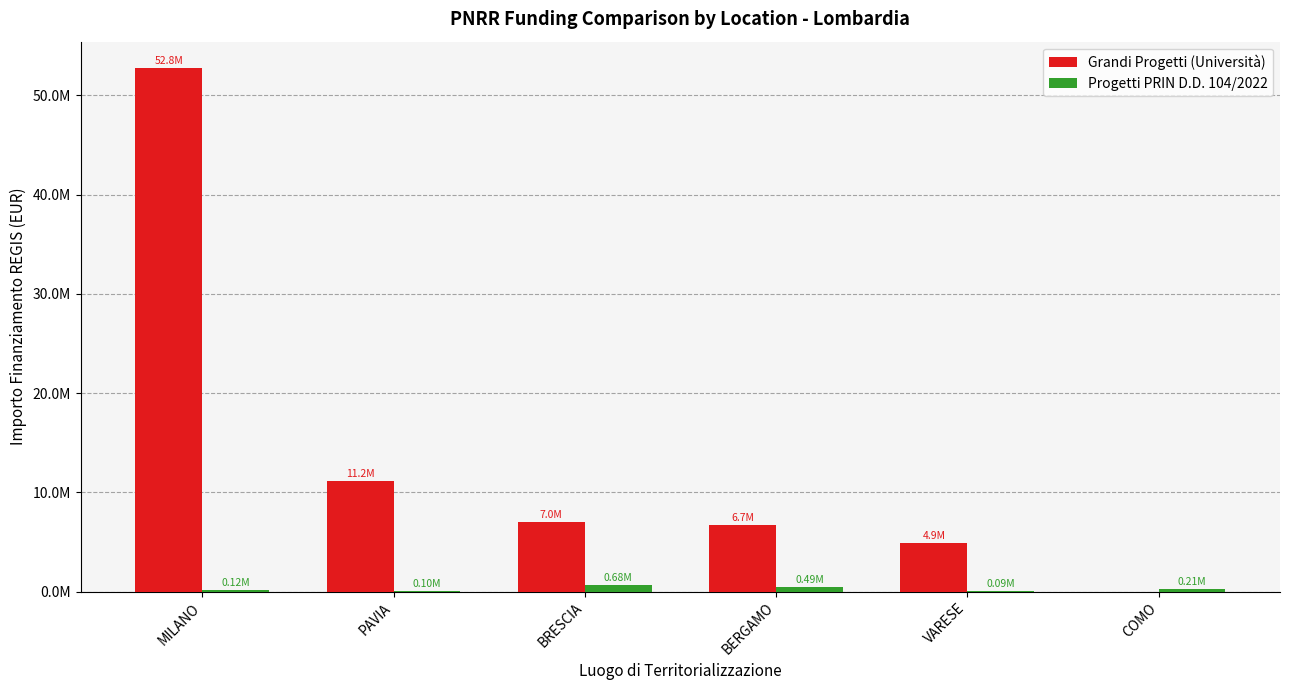

What are all the series names shown in the legend?

Grandi Progetti (Università), Progetti PRIN D.D. 104/2022